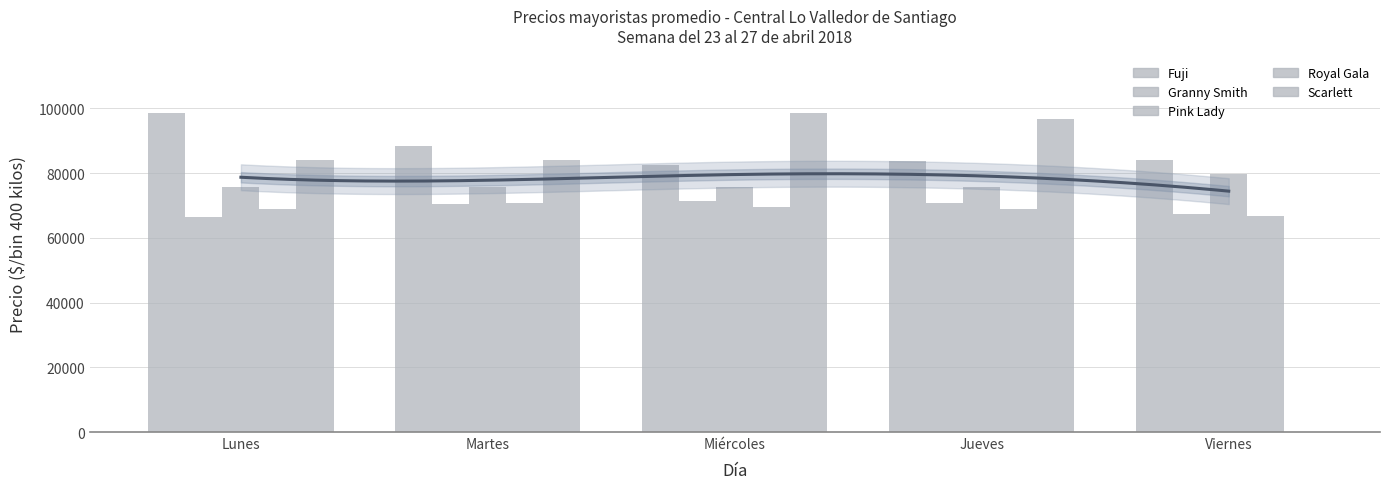

What position from the right is Jueves?

2